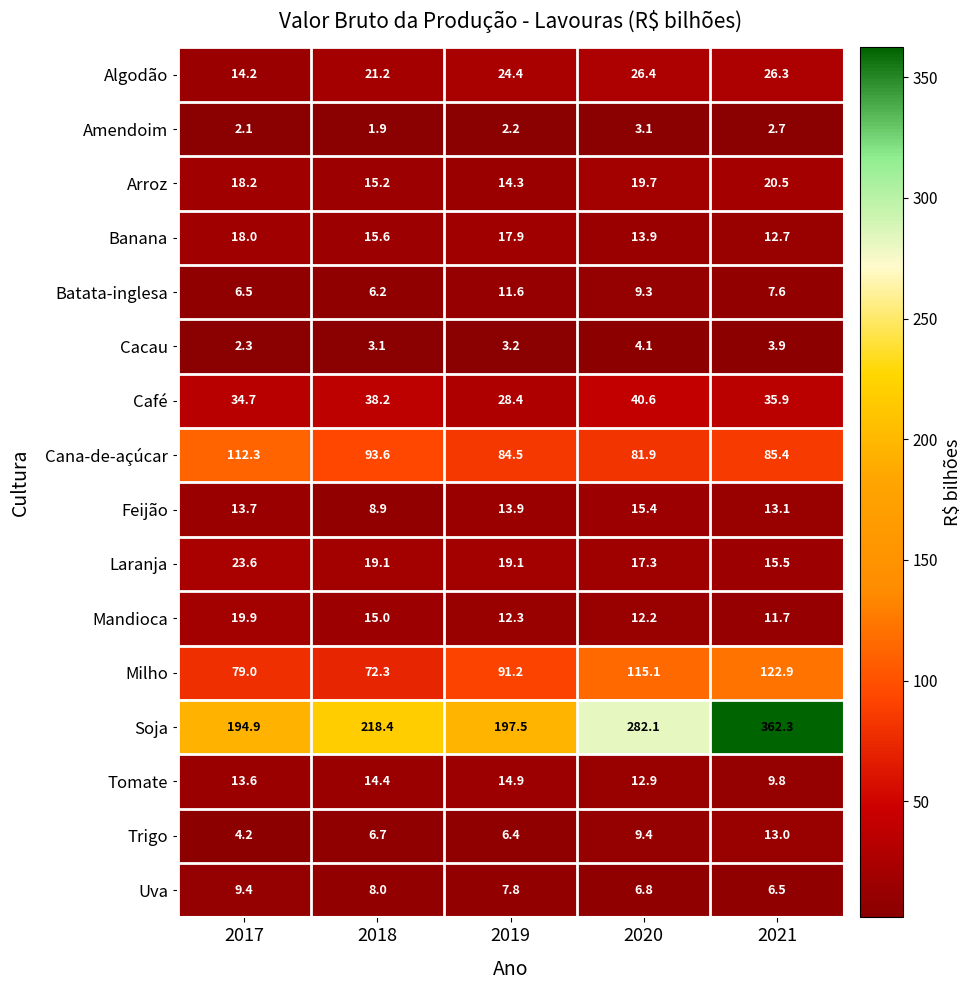

What is the difference between the Tomate values at 2018 and 2021?

4.6